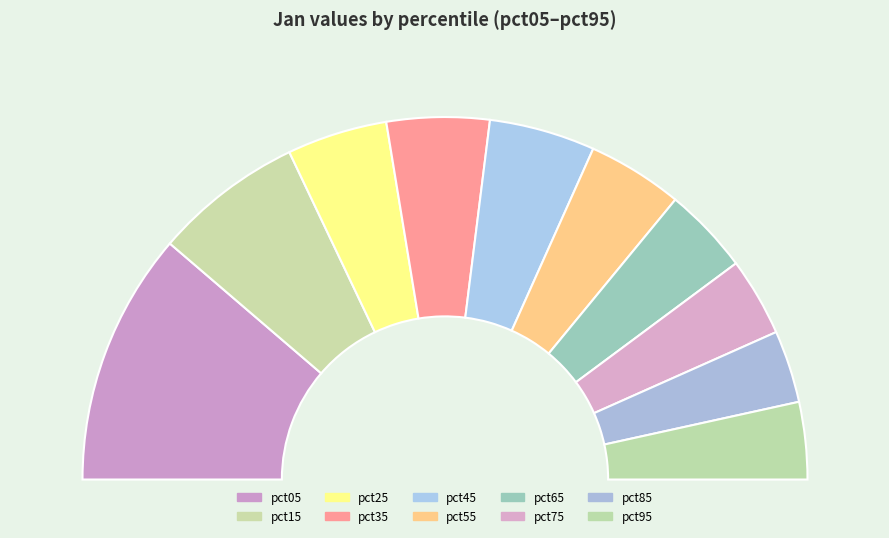

Is it true that pct95 is 18% of the pie?

False